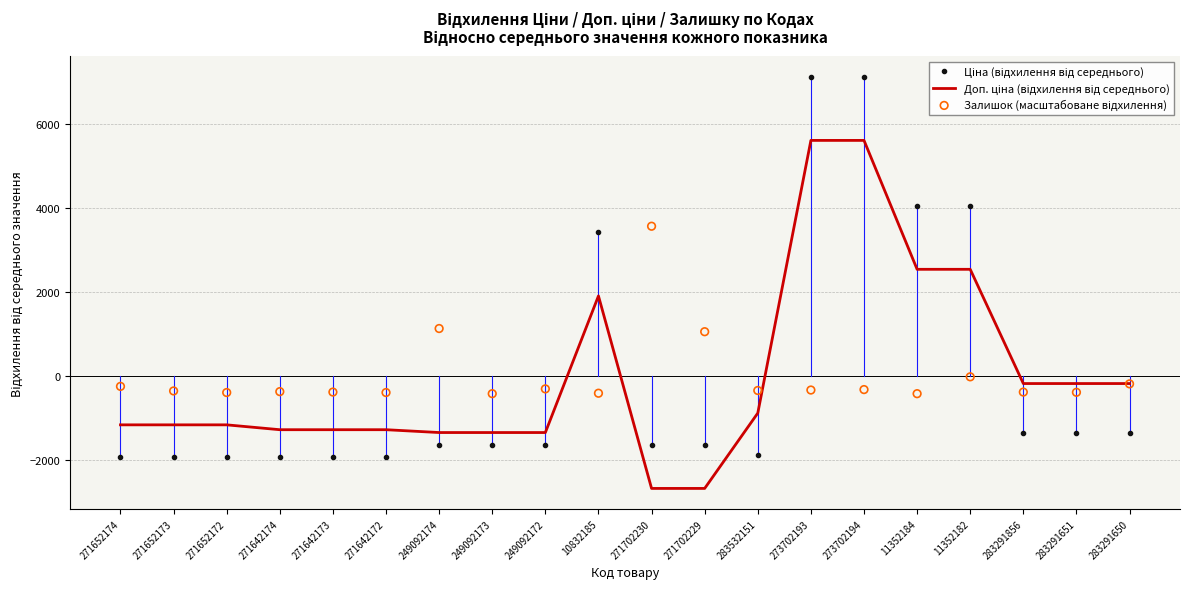

At how many categories does at least one series exceed 5098?

2